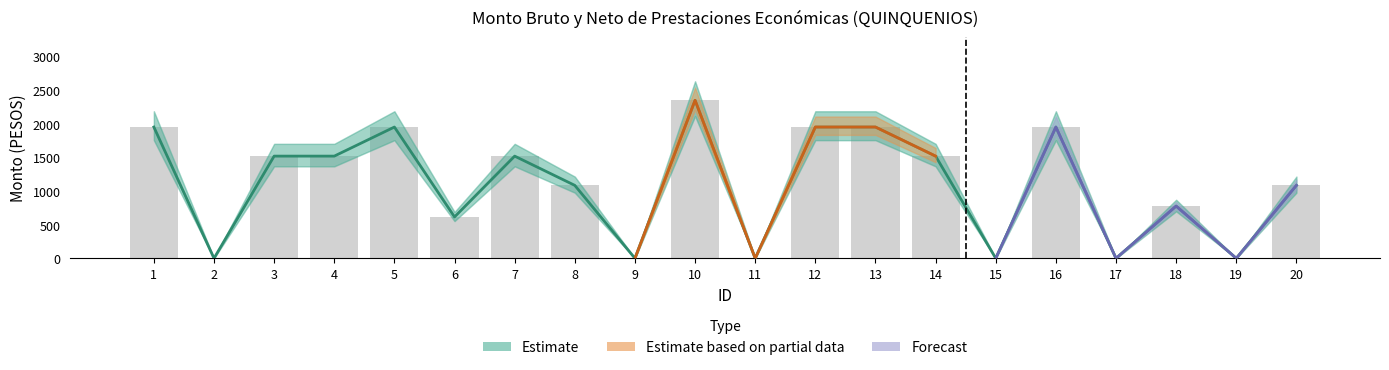

What is the difference between the Monto neto values at 11 and 1?

1951.8